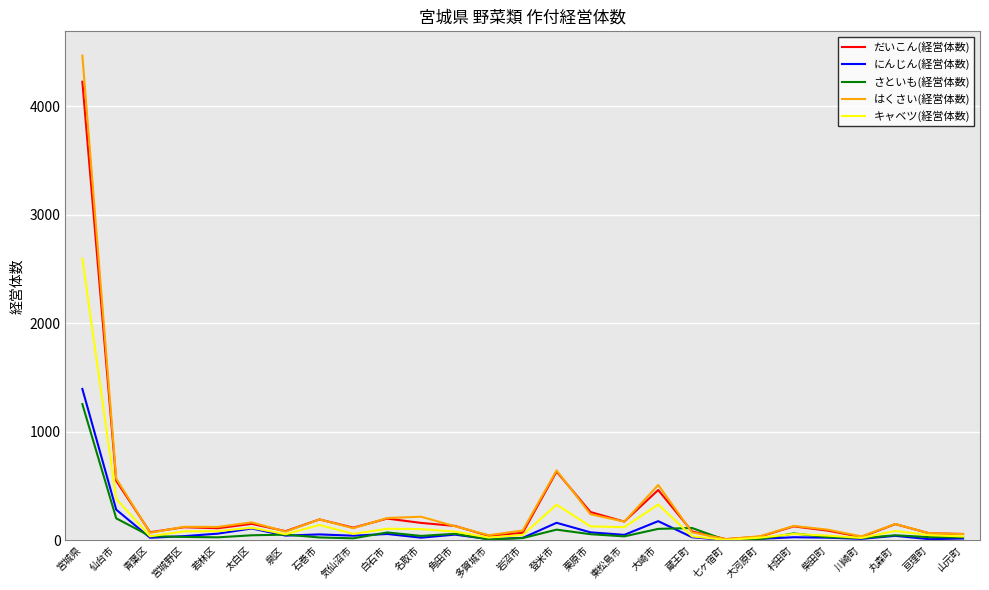

Is the value of はくさい(経営体数) at 仙台市 greater than the value of だいこん(経営体数) at 石巻市?

Yes